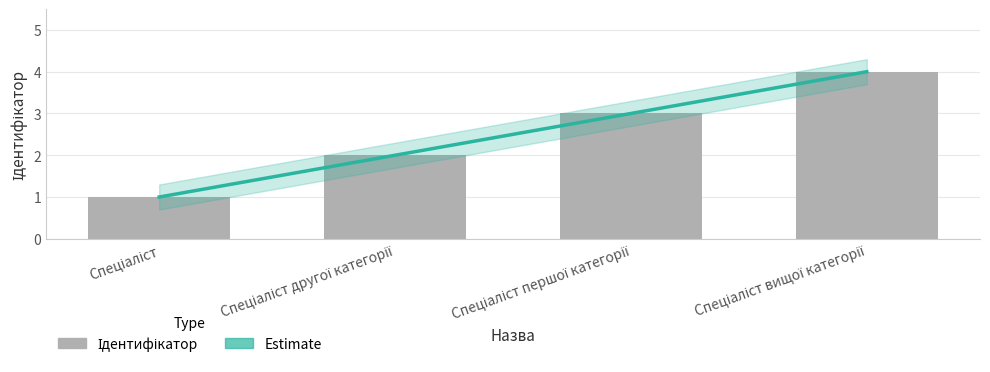

What is the change in value from Спеціаліст другої категорії to Спеціаліст вищої категорії?

+2